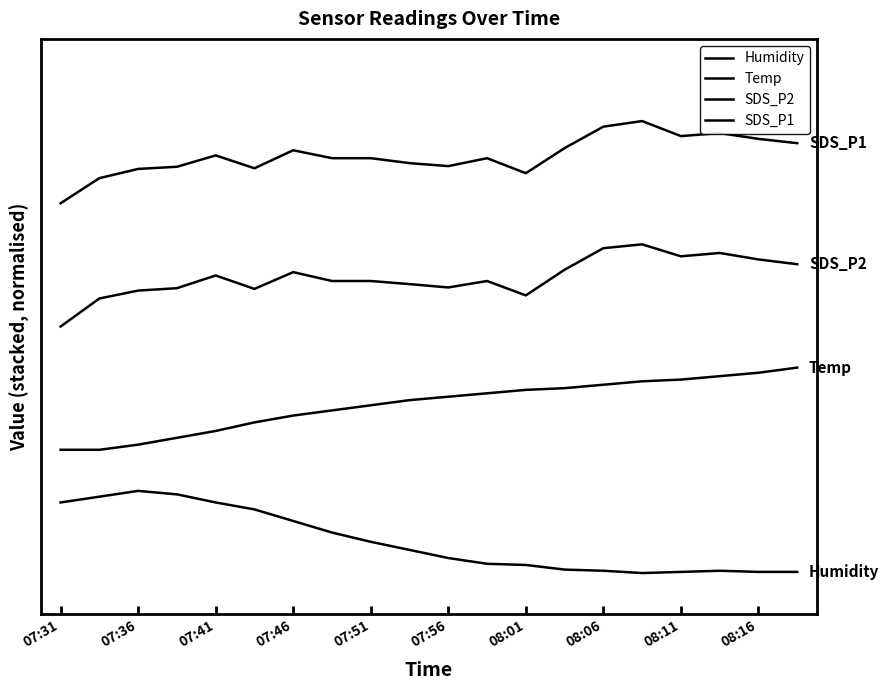

Is this an area chart (filled region under the line)?

No